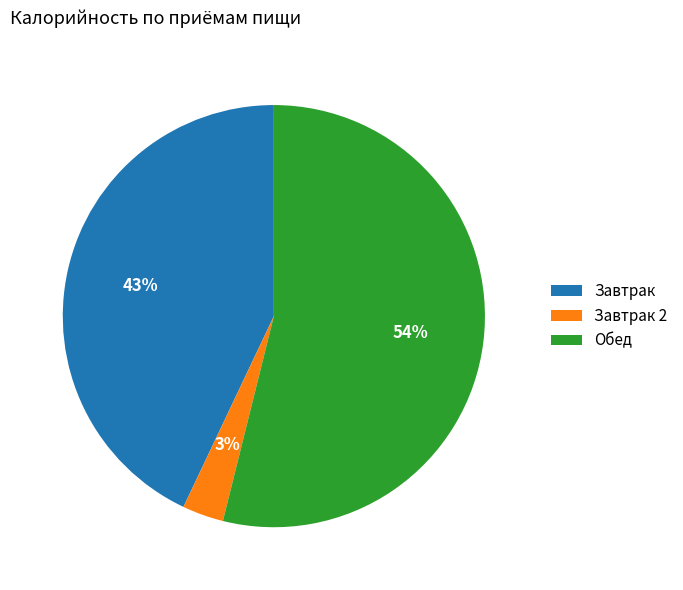

True or false: Обед accounts for 39% of the total.

False